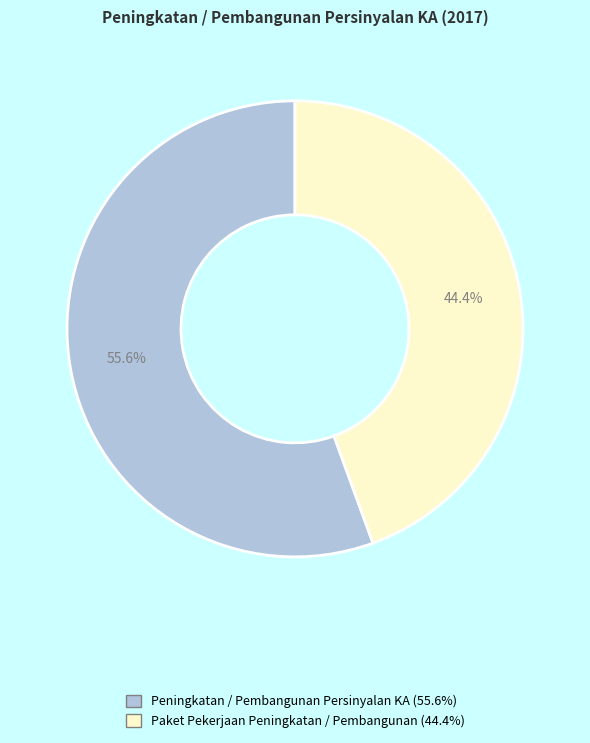

What is the largest slice in the pie chart?

Peningkatan / Pembangunan Persinyalan KA